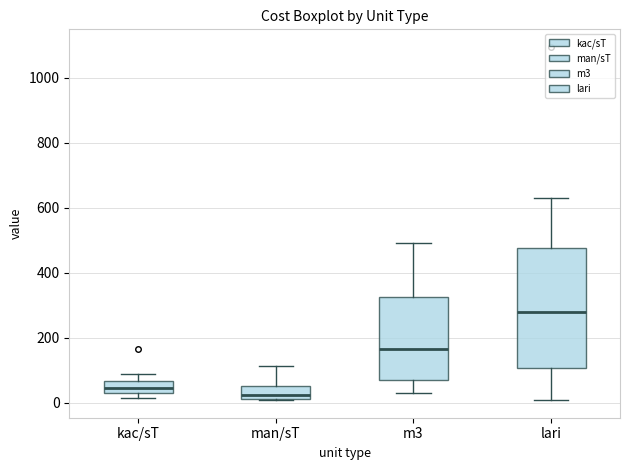

Reading left to right, read every box against the y-axis: the position of its median line, the range the box covers, and the ends of its whiskers. The values are not printed on the chart, so give them approximately, as read against the axis.

kac/sT: median 40, box 20 to 60, whiskers 20 (just below the box's lower edge) to 80
man/sT: median 20 (just above the box's lower edge), box 20 to 60, whiskers 0 to 120
m3: median 160, box 60 to 320, whiskers 20 to 500
lari: median 280, box 100 to 480, whiskers 0 to 620